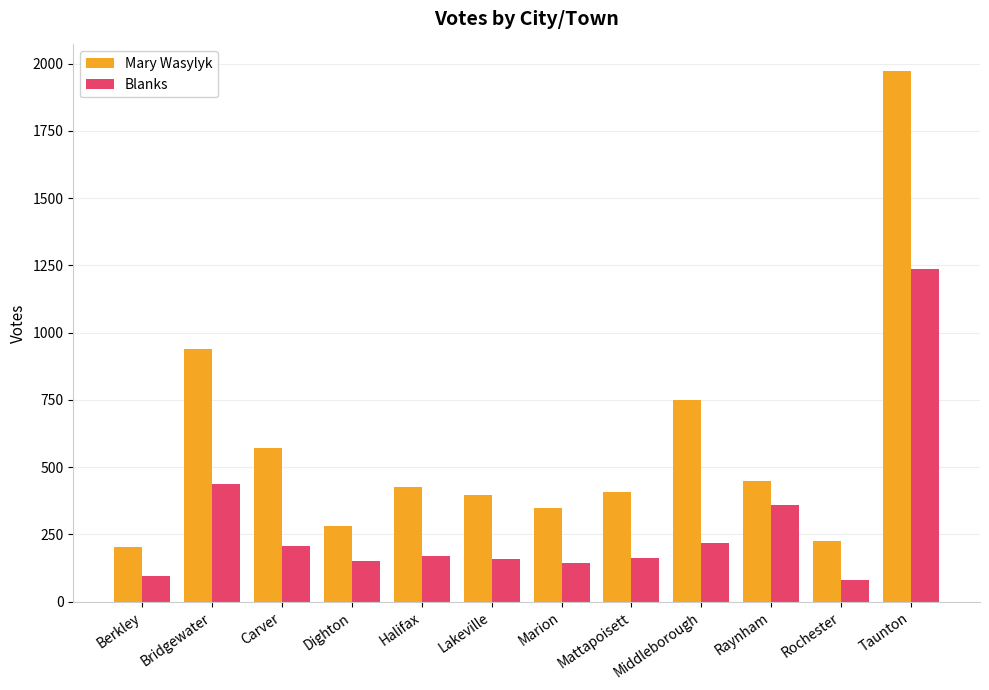

Which series has the largest total across all categories?

Mary Wasylyk